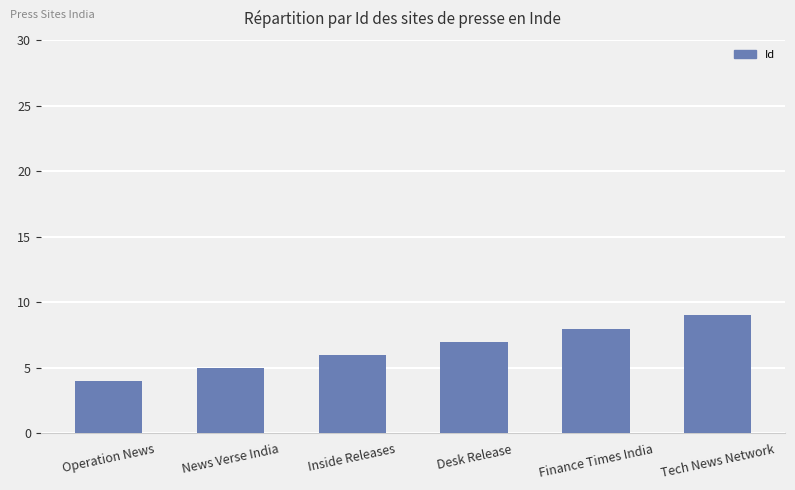

Reading left to right, transcribe all the data shown in this chart.

4	5	6	7	8	9